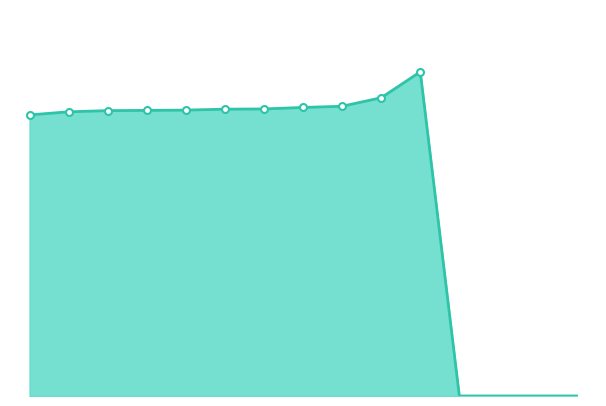

Does the chart display data point markers on the line(s)?

No